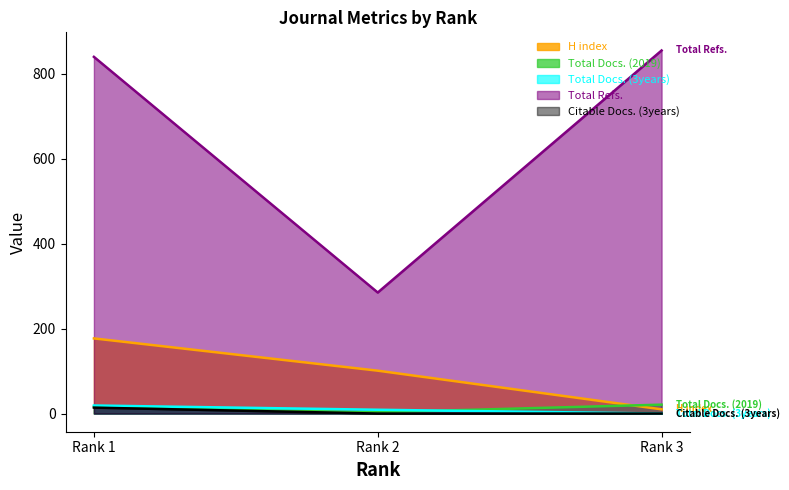

Reading left to right, transcribe all the data shown in this chart.

H index: Rank 1=177	Rank 2=101	Rank 3=10
Total Docs. (2019): Rank 1=16	Rank 2=3	Rank 3=21
Total Docs. (3years): Rank 1=19	Rank 2=9	Rank 3=0
Total Refs.: Rank 1=840	Rank 2=285	Rank 3=855
Citable Docs. (3years): Rank 1=14	Rank 2=0	Rank 3=0